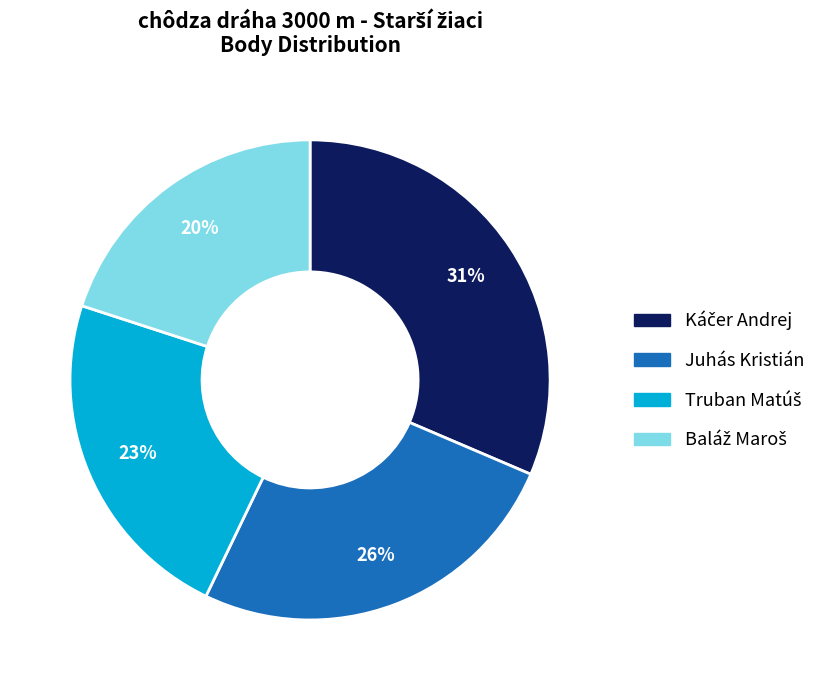

To the nearest percent, what is the difference between the largest and smallest slice percentages?

11%